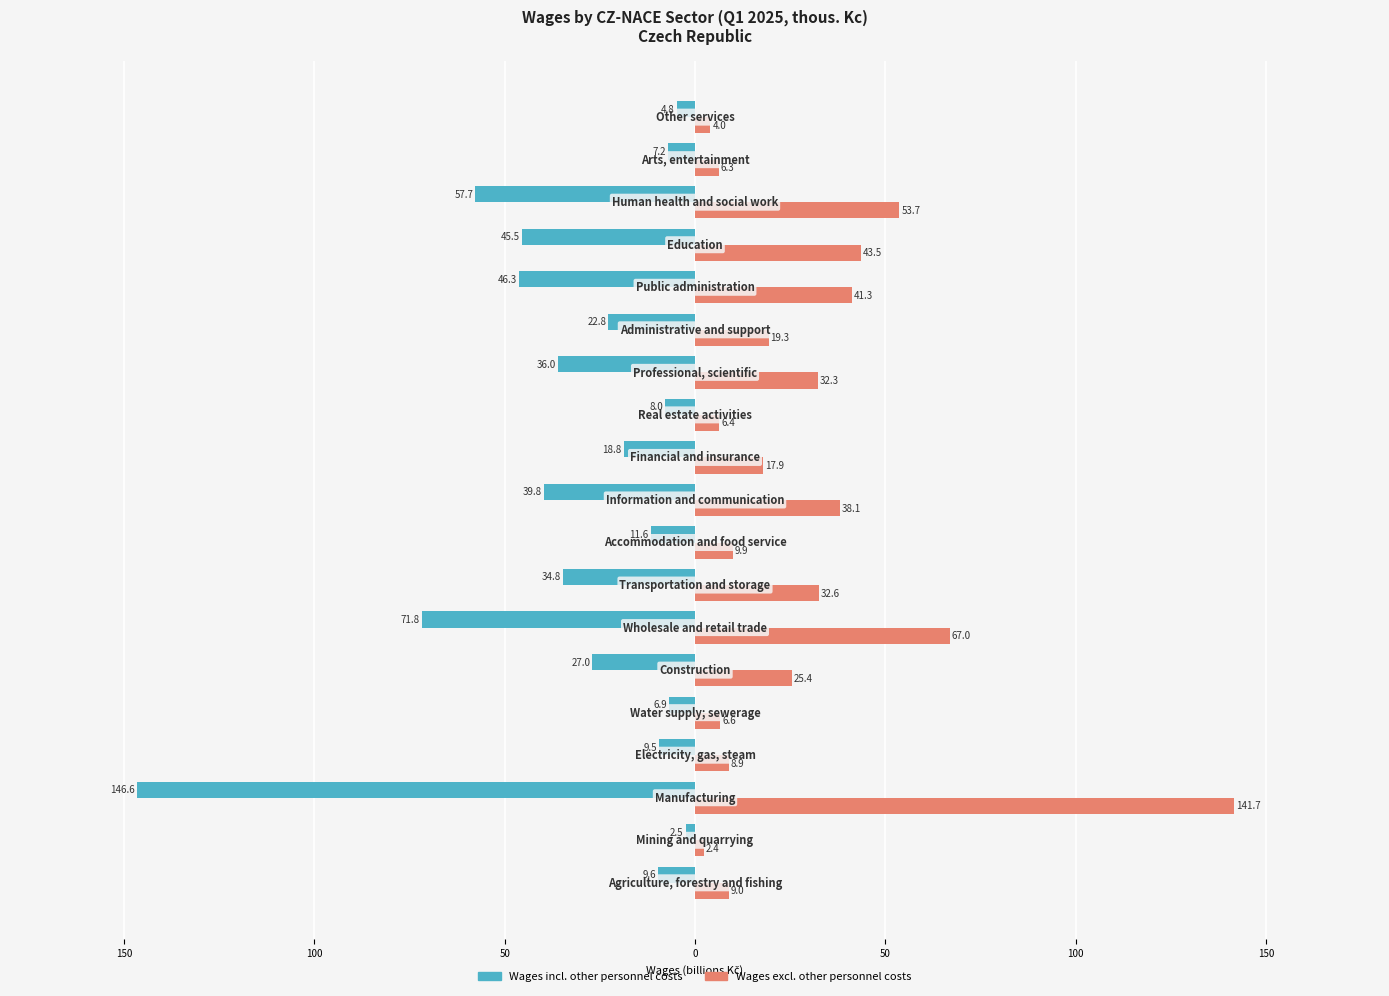

How many data points does each series have?

19